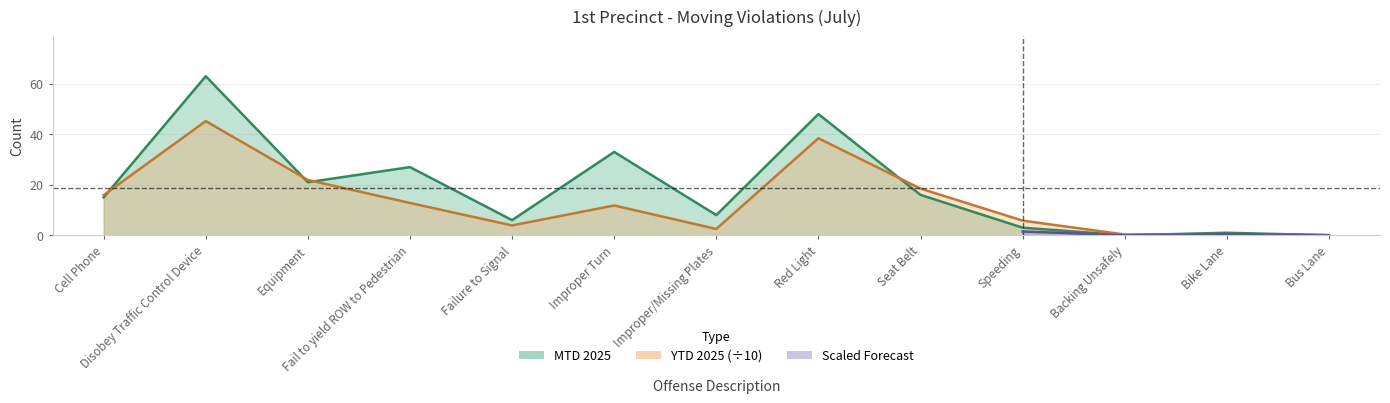

What is the difference between the YTD 2025 values at Failure to Signal and Improper/Missing Plates?

1.4